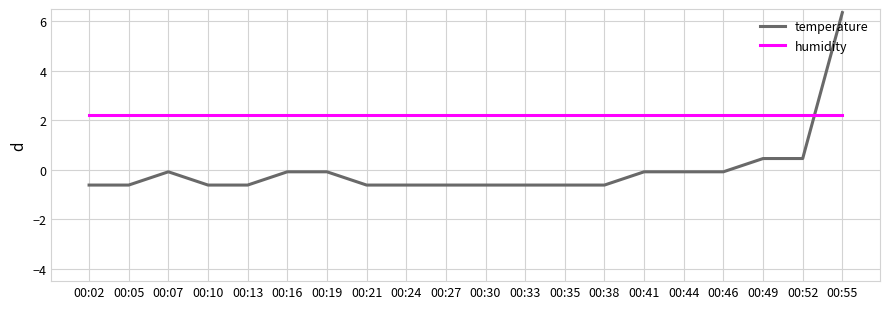

Which series changed the most between 00:24 and 00:41?

temperature